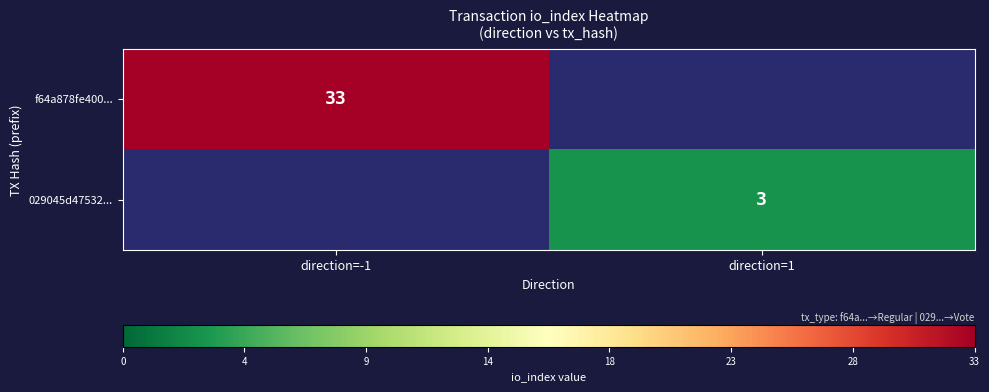

The f64a878fe400... series shows 59 at direction=-1. True or false?

False